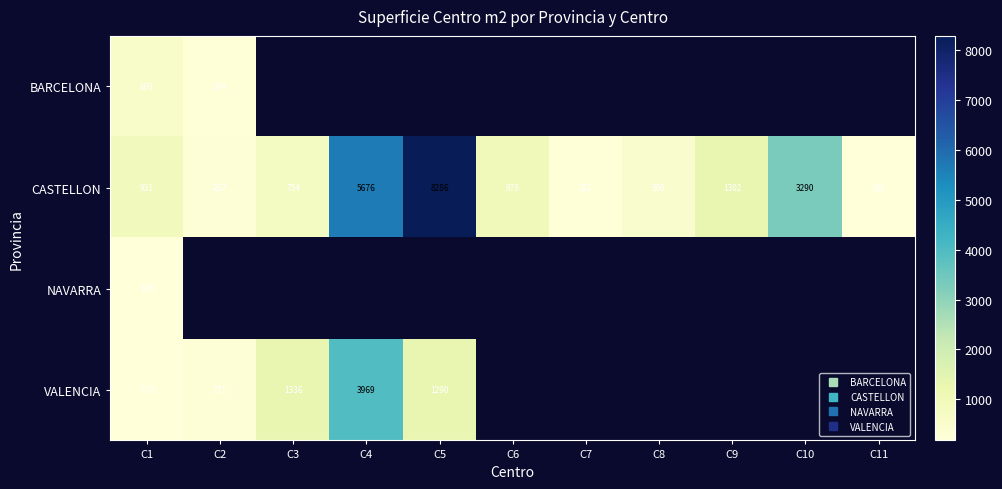

How many values in NAVARRA are above zero?

1